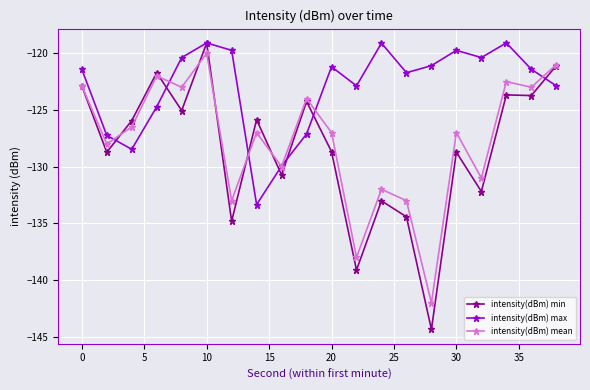

What is the value of the intensity(dBm) max point at the 7th from the left?

-119.7